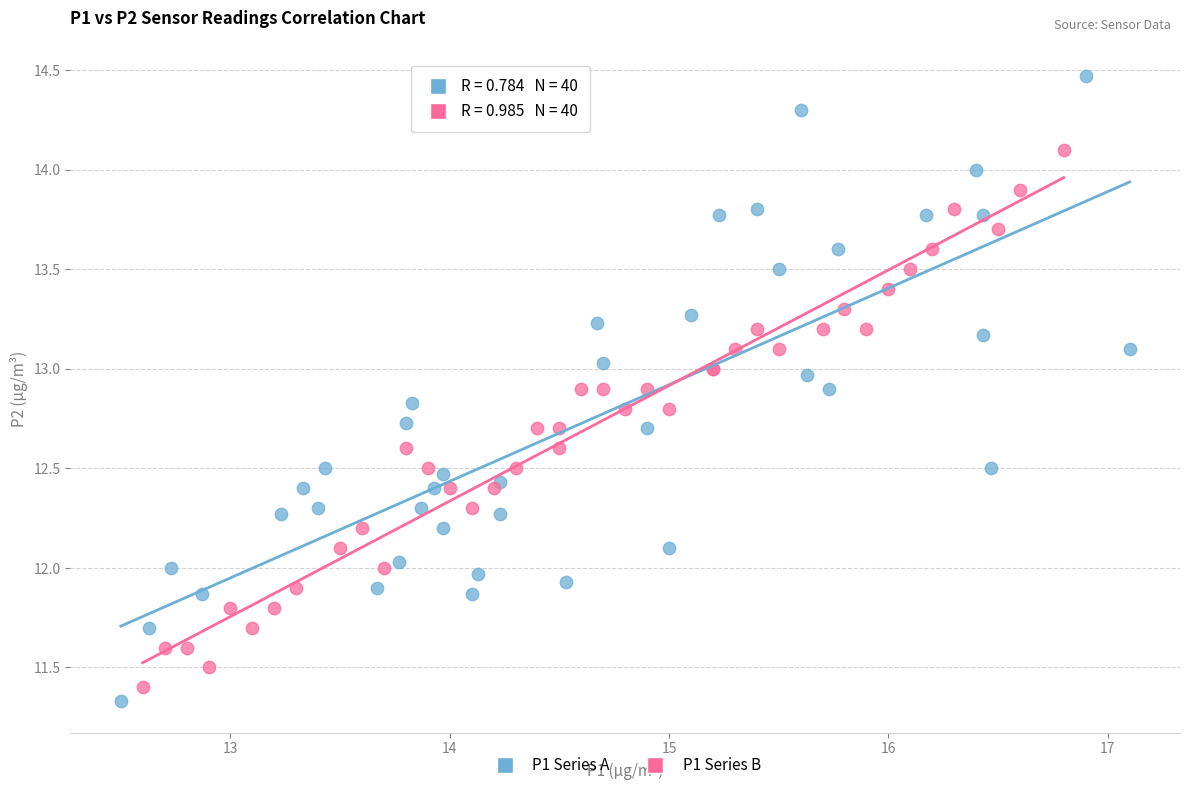

Which series contains the highest Y value?

P1 Series A